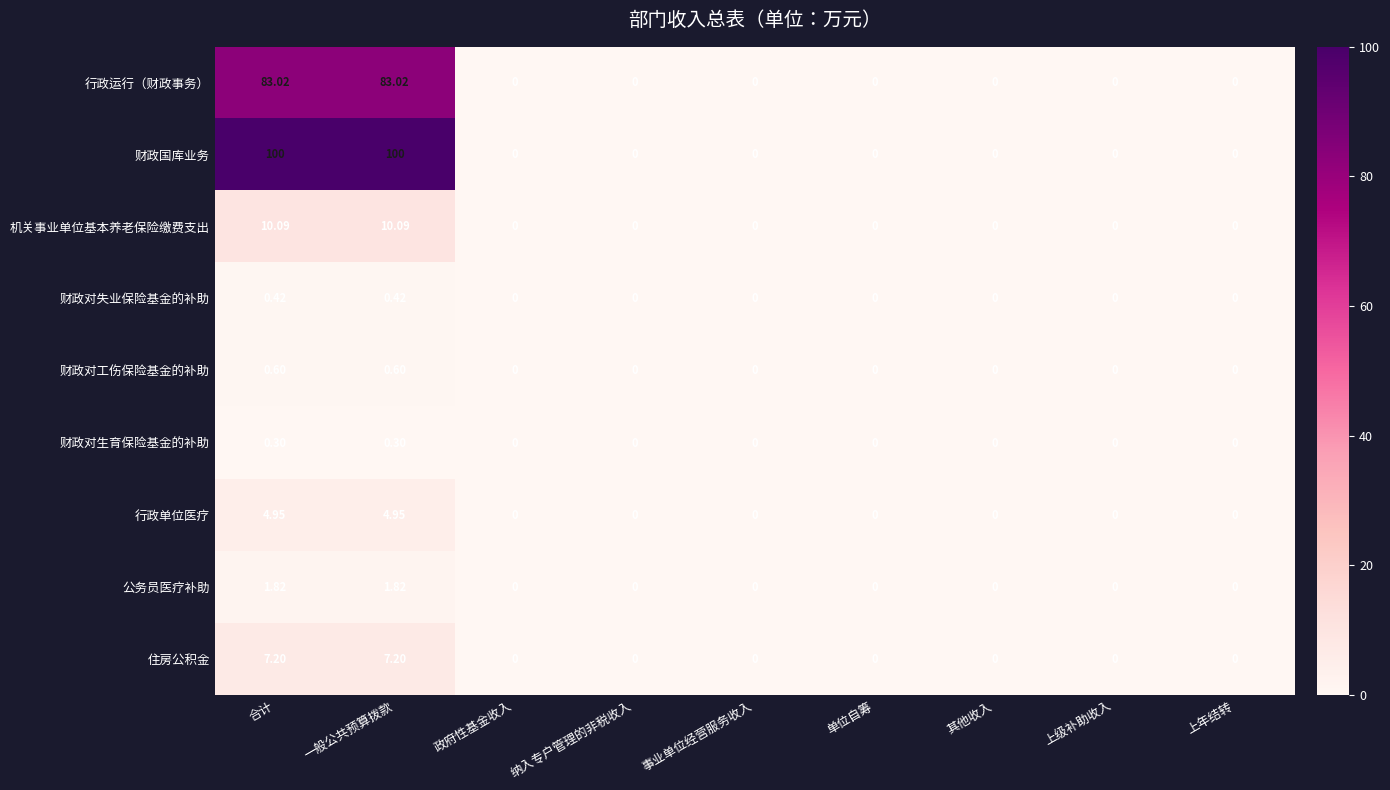

Is the value of 行政运行（财政事务） at 合计 greater than the value of 财政对失业保险基金的补助 at 上年结转?

Yes